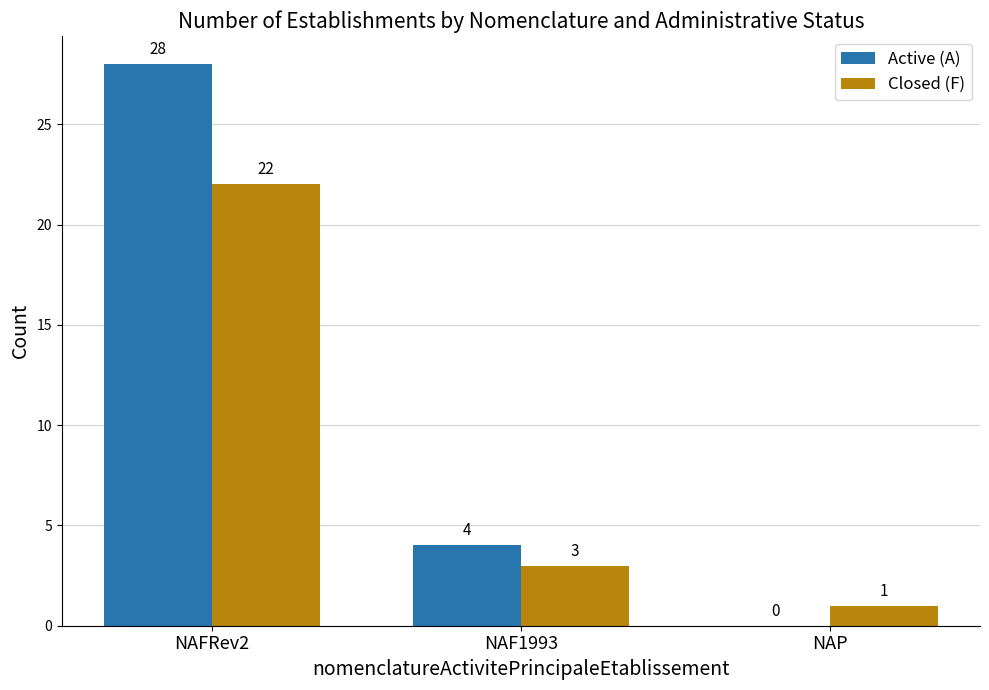

Are the bars grouped side by side (vs. stacked)?

Yes